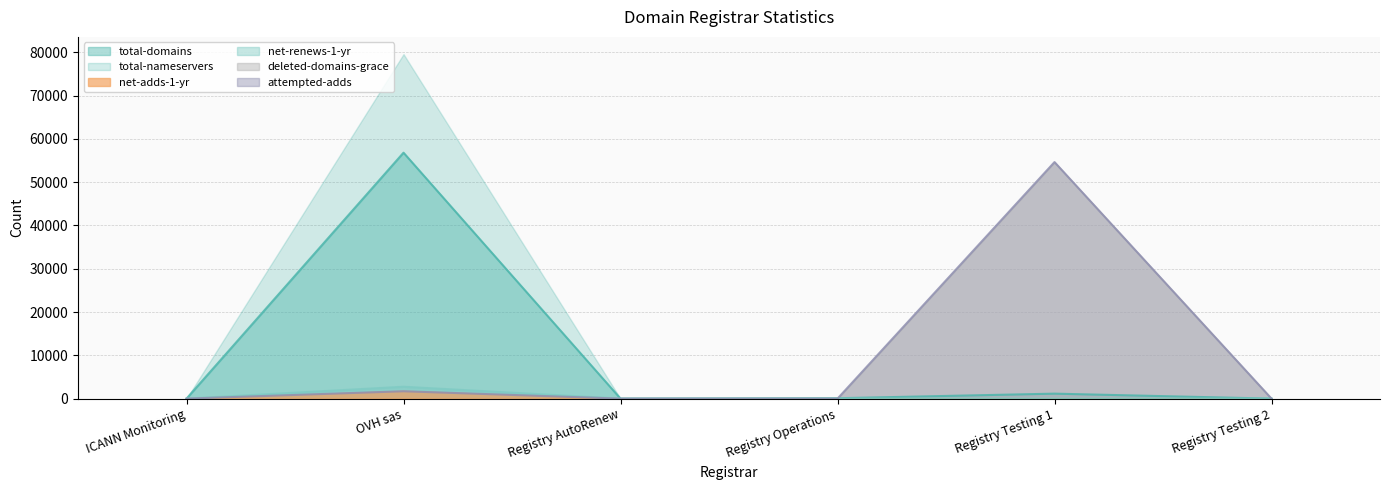

True or false: total-domains and total-nameservers intersect in this chart.

False